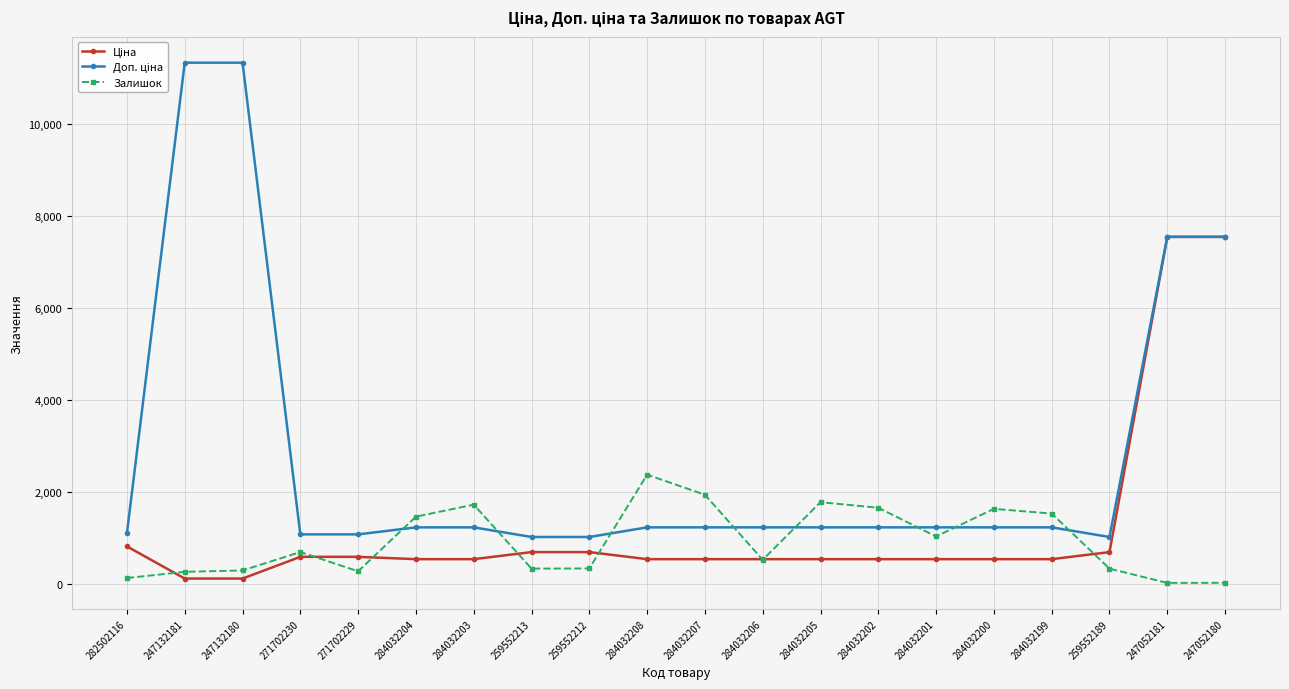

In Залишок, how many points are higher than both neighbors (excluding endpoints)?

5